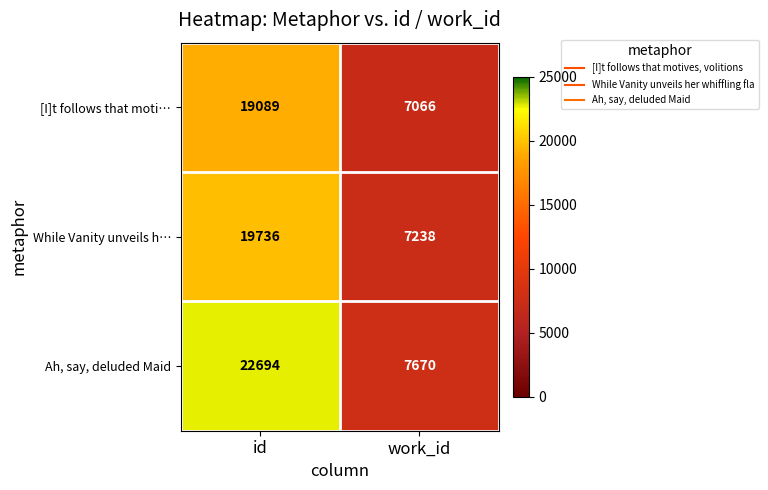

Is it true that [I]t follows that moti… equals 4067 at work_id?

False